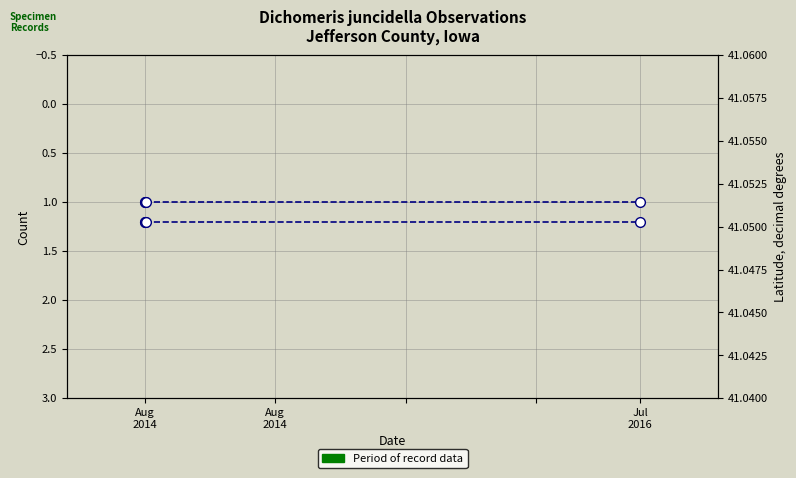

What is the value of the Count point at the 2nd from the left?

1.0